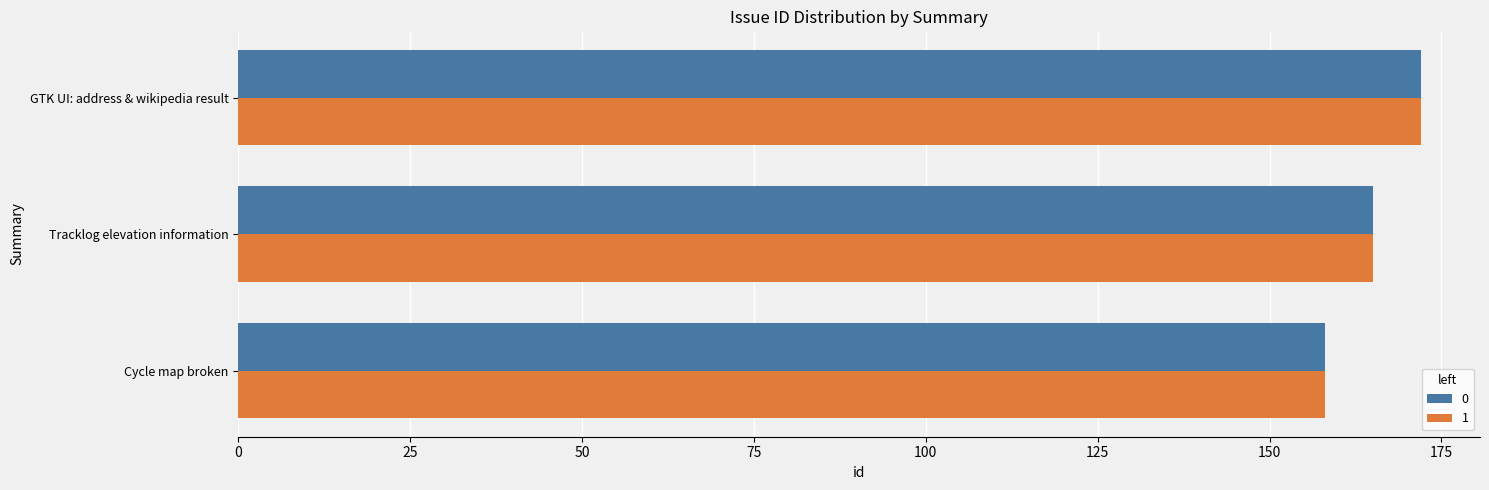

What is the sum of all 1 values?

495